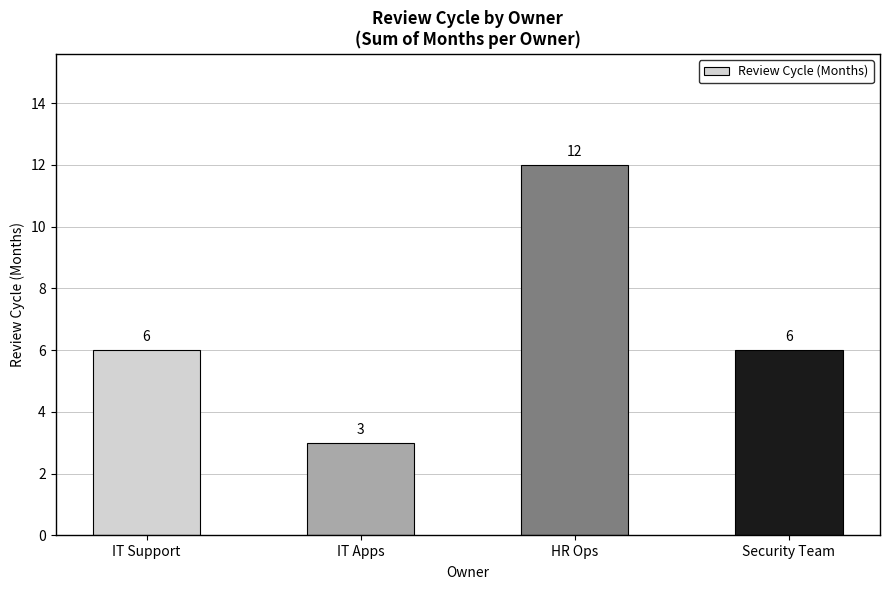

What is the smallest value displayed?

3